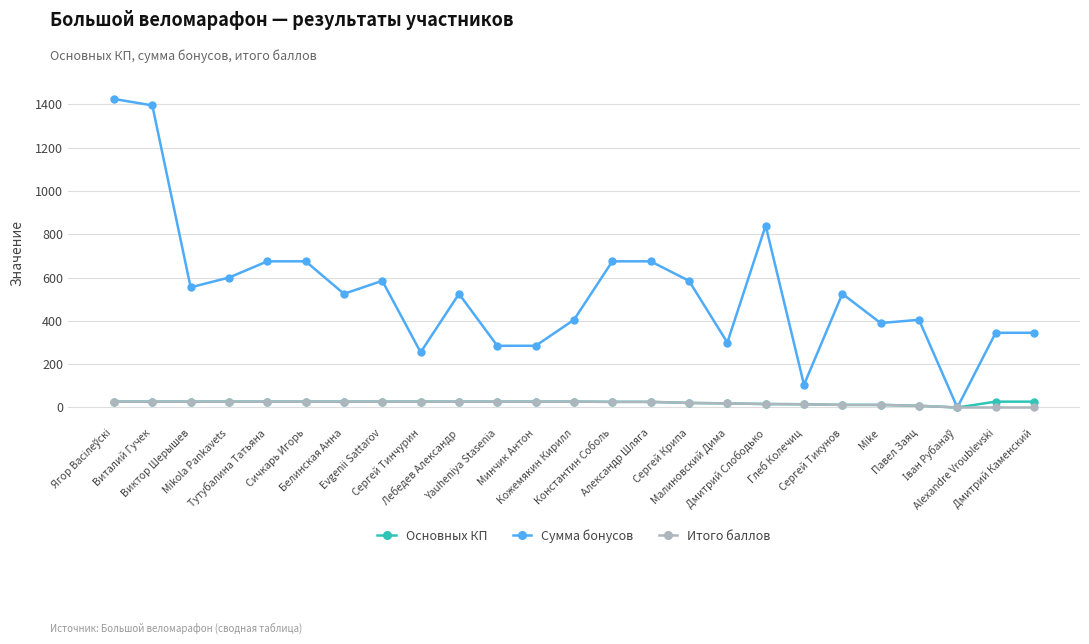

What is the maximum value shown in the chart?

1425